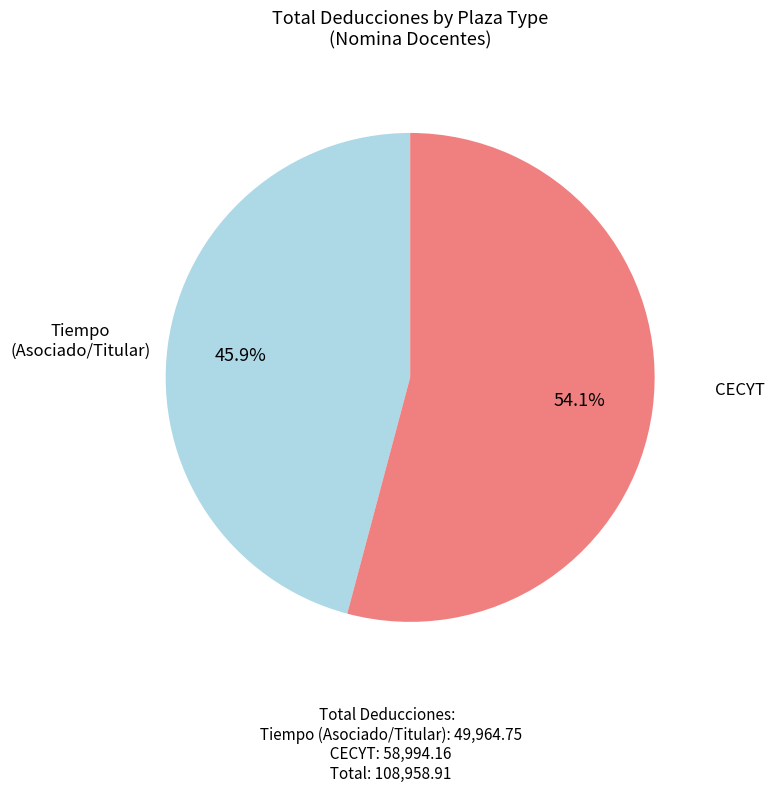

Count the number of slices in the pie.

2